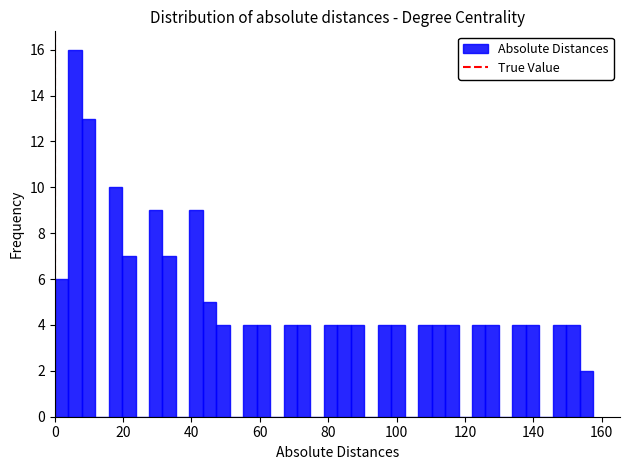

Read against the x-axis, roughly where is the centre of the tallest bar?

6